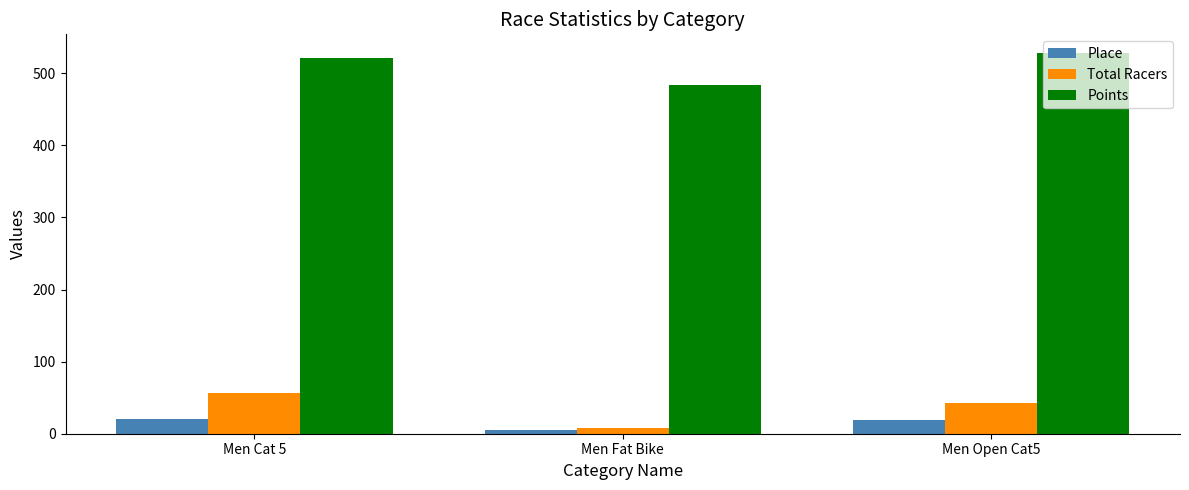

Is the value of Total Racers at Men Cat 5 greater than the value of Place at Men Open Cat5?

Yes